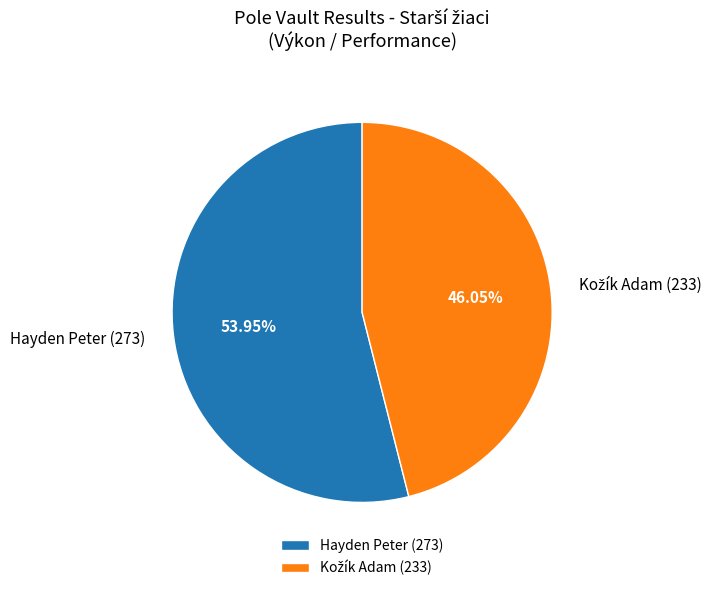

To the nearest percent, what is the average slice percentage?

50%